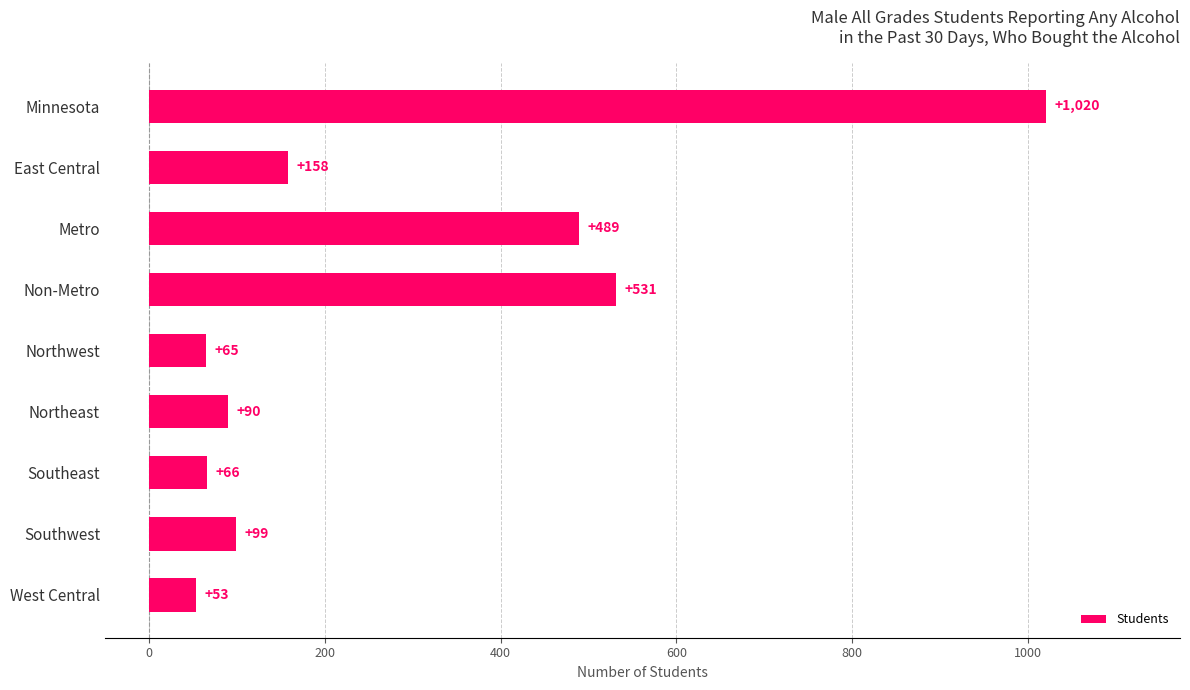

Approximately how many times larger is the value at East Central compared to Northwest?

2.4